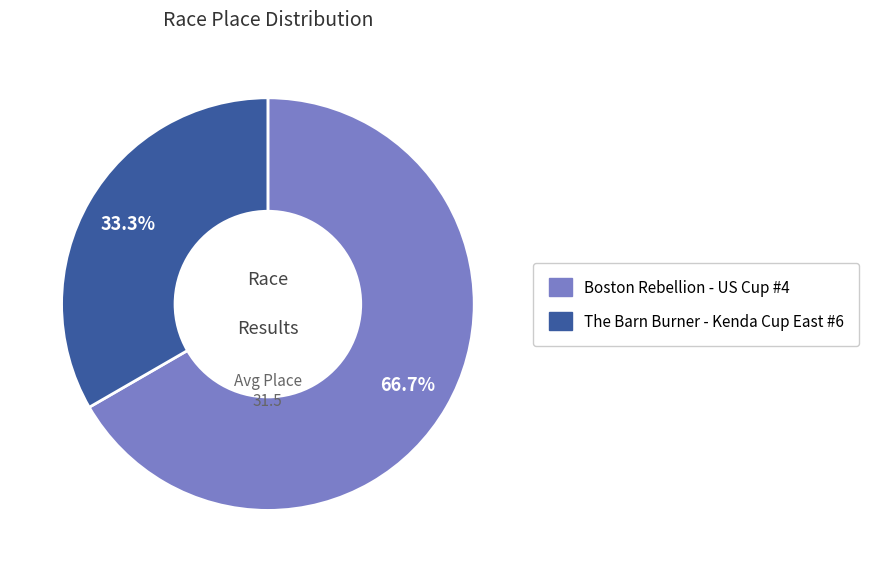

To the nearest percent, what is the average slice percentage?

50%